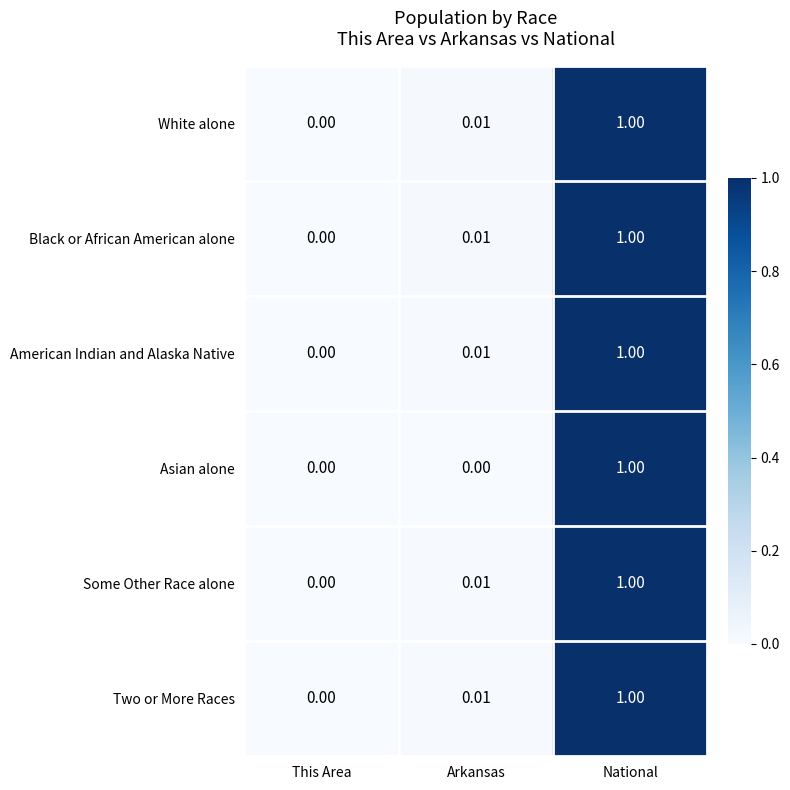

List the labels in order of Some Other Race alone value, smallest first.

This Area, Arkansas, National